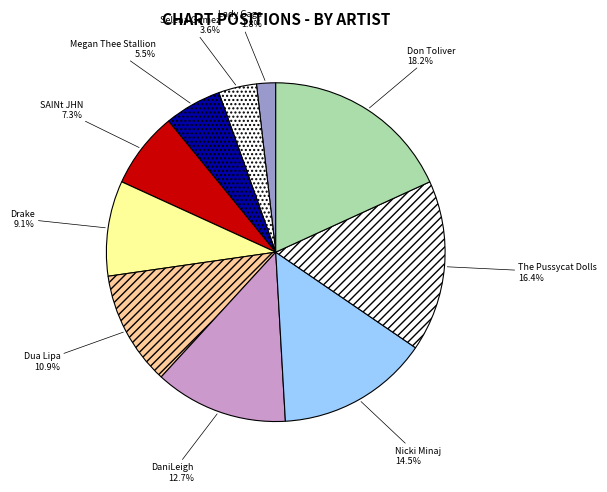

What is the ratio of the value at Nicki Minaj to the value at Drake?

1.6